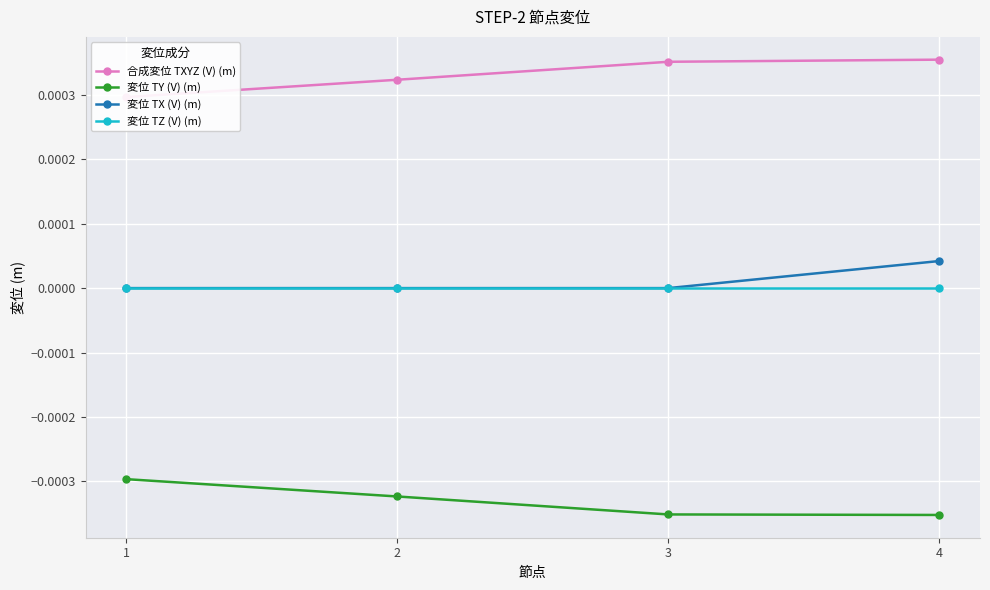

Reading right to left, what are all the values shown in this chart?

合成変位 TXYZ (V) (m): 4=0.0	3=0.0	2=0.0	1=0.0
変位 TY (V) (m): 4=-0.0	3=-0.0	2=-0.0	1=-0.0
変位 TX (V) (m): 4=0.0	3=0.0	2=0.0	1=0.0
変位 TZ (V) (m): 4=0.0	3=0.0	2=0.0	1=0.0